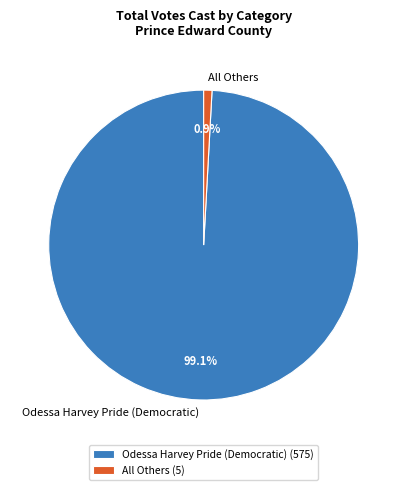

Combined, do Odessa Harvey Pride (Democratic) and All Others account for over 50%?

Yes